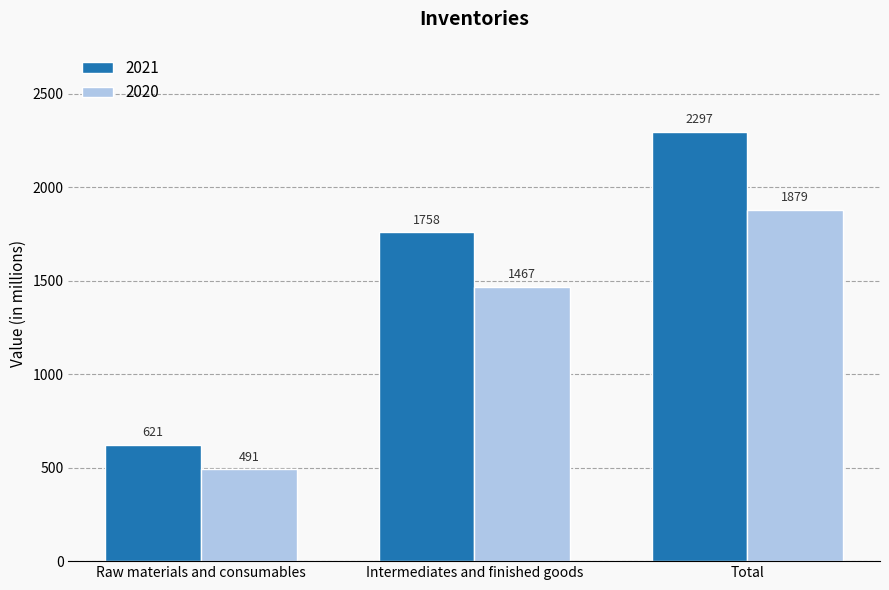

What is the total value across all series at Raw materials and consumables?

1112